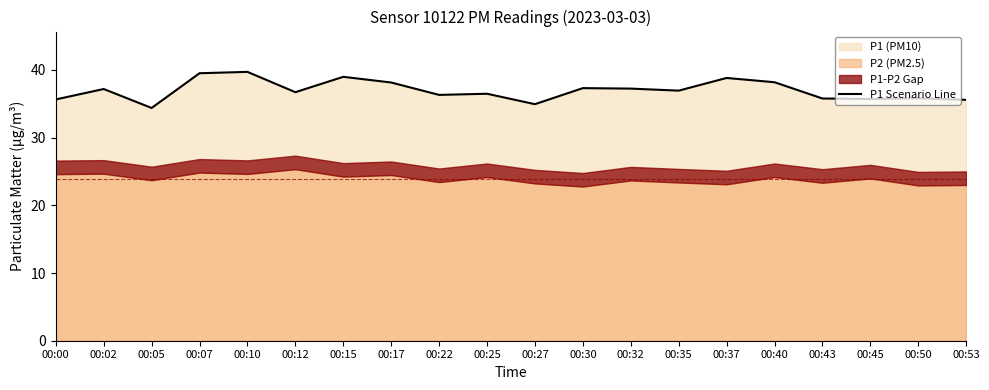

What is the sum of all values?

739.1